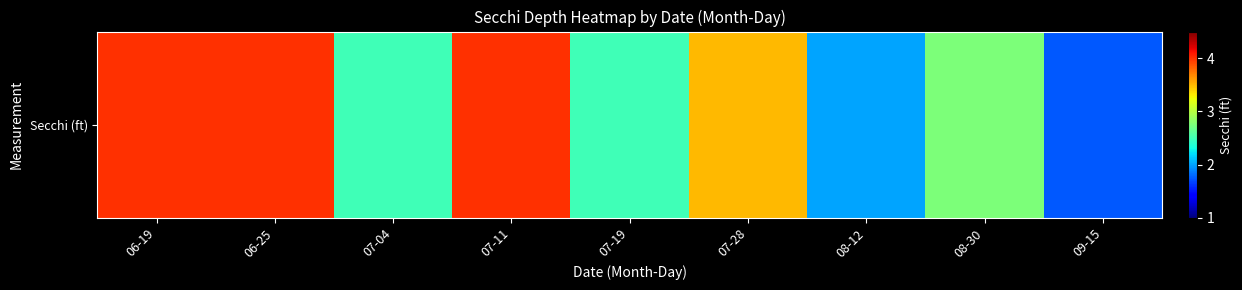

Count the values in the range 2 to 4.

8